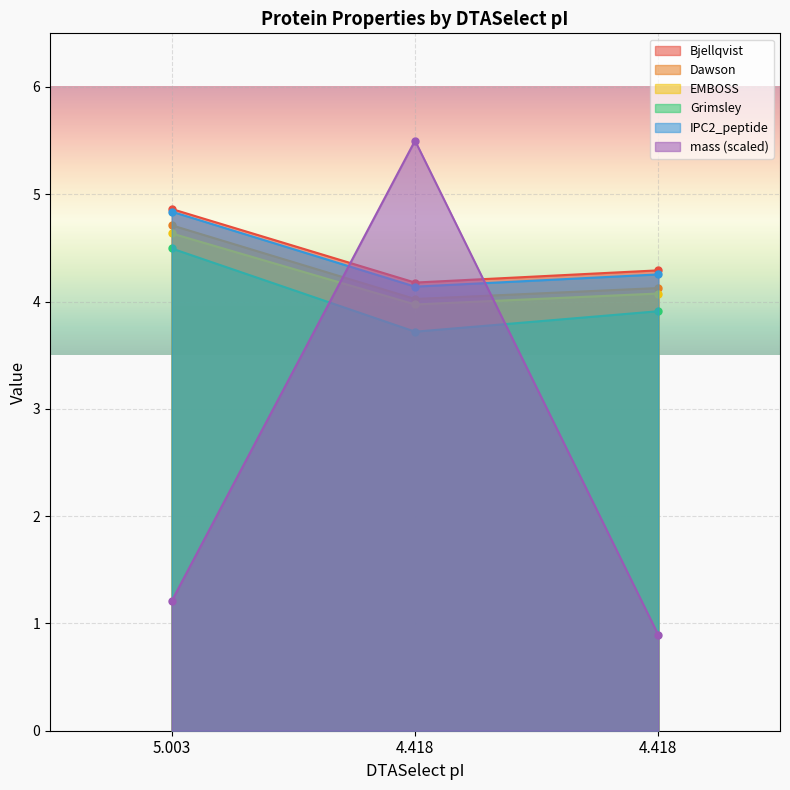

True or false: Grimsley has a value of 2.0 at 5.003.

False